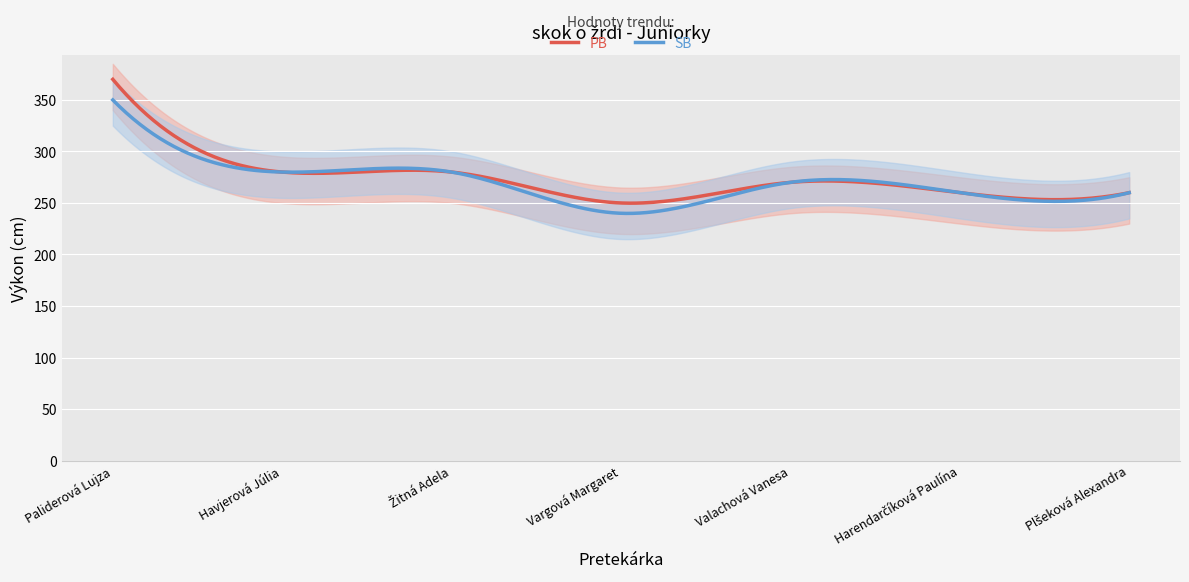

At which label is PB closest to 310?

Havjerová Júlia